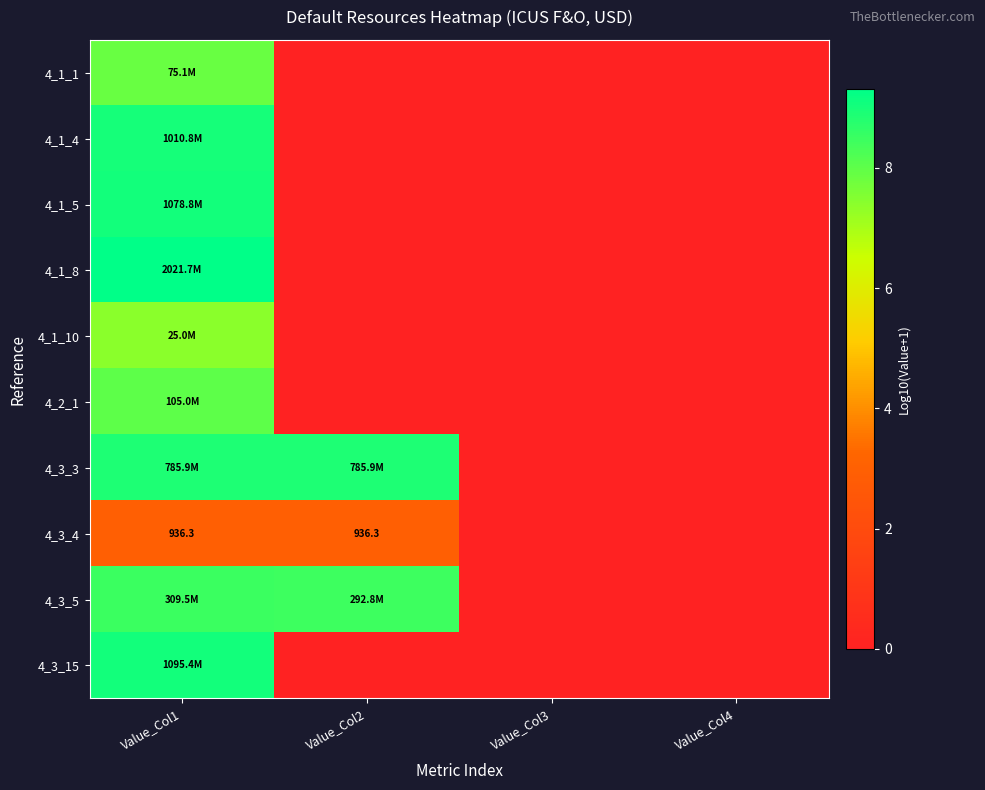

At which category is the sum across all series the highest?

Value_Col1